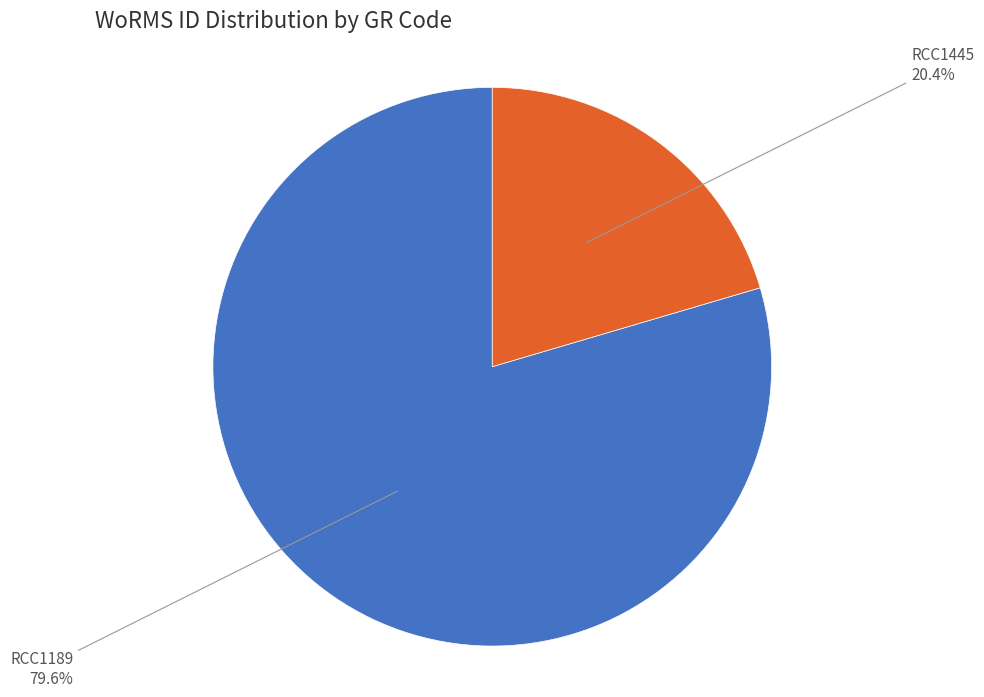

Is there any slice that represents more than half of the pie?

Yes